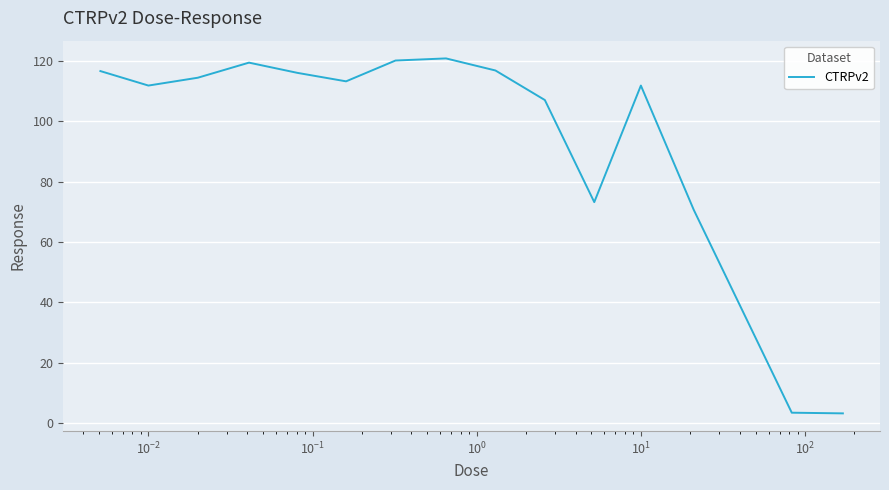

What is the minimum value shown in the chart?

3.2